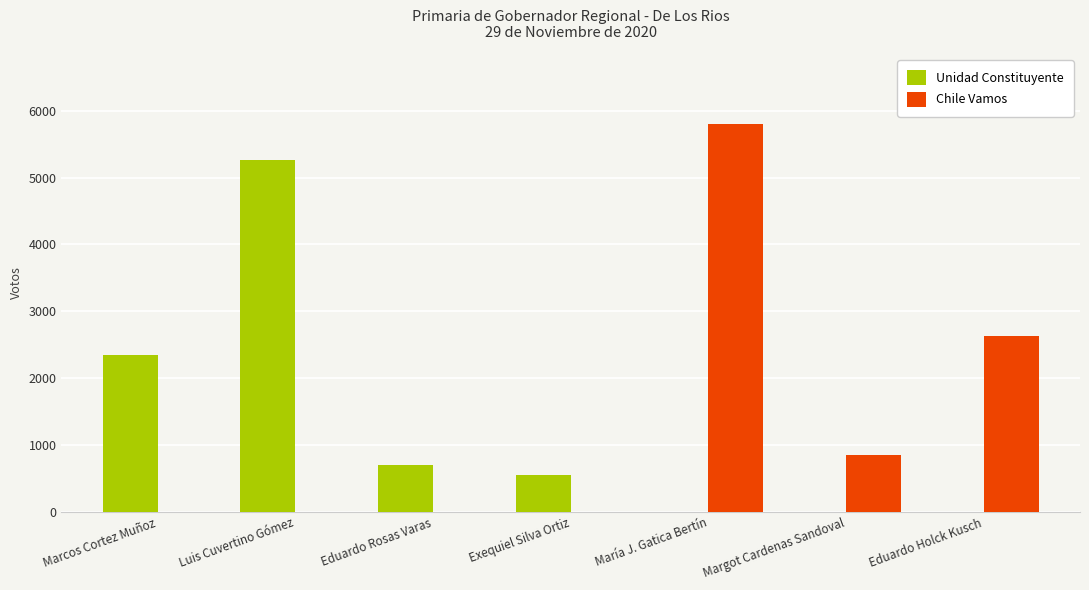

What is the sum of the Unidad Constituyente values at Exequiel Silva Ortiz and María J. Gatica Bertín?

554